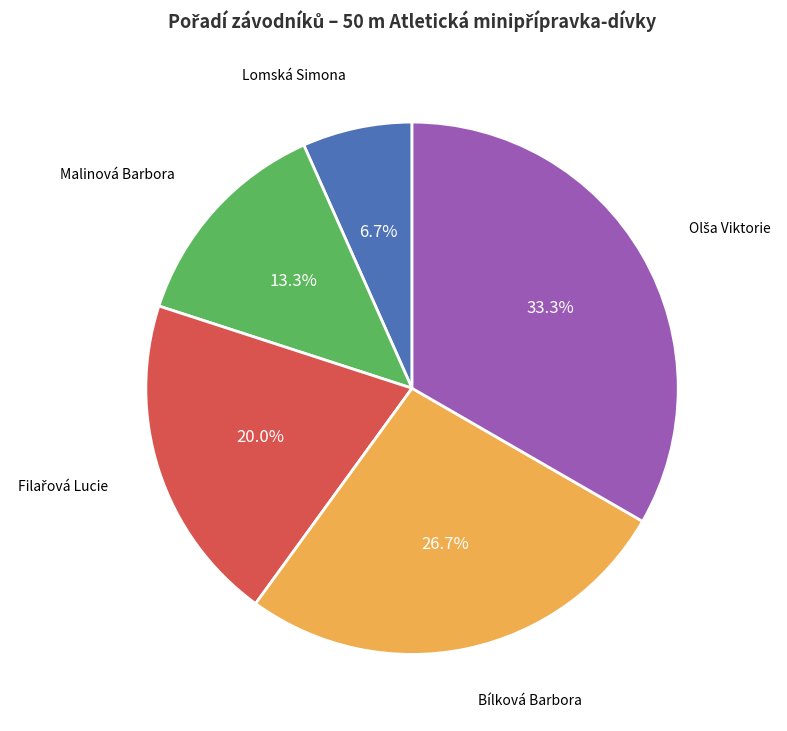

Does any single category account for the majority?

No